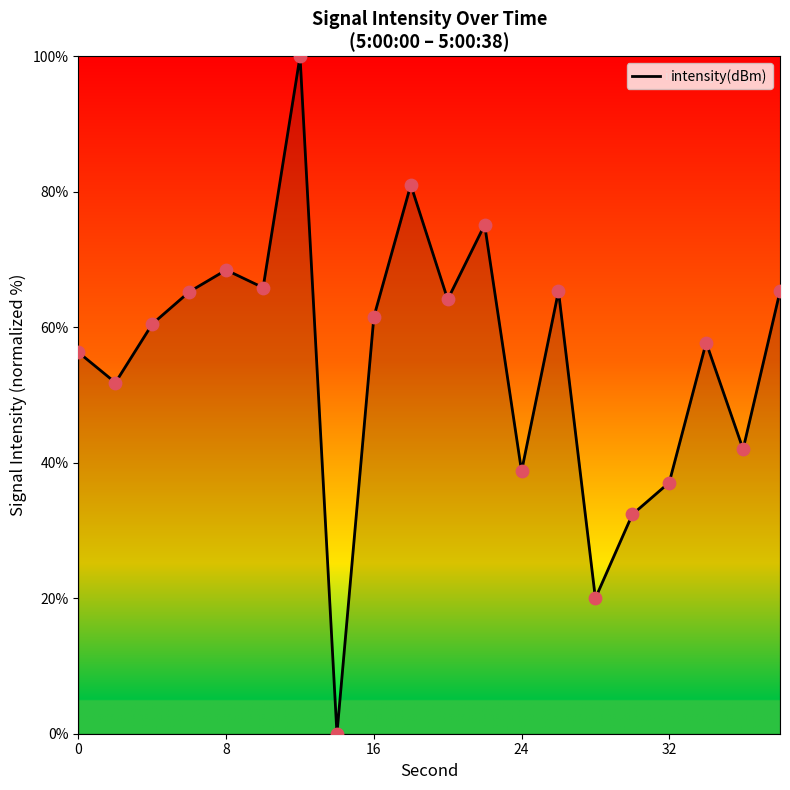

How many lines are shown in the chart?

1